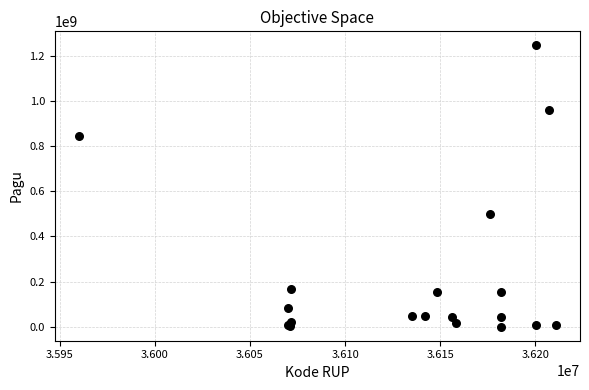

What Y value in the scatter plot is closest to 622840000?

499932000